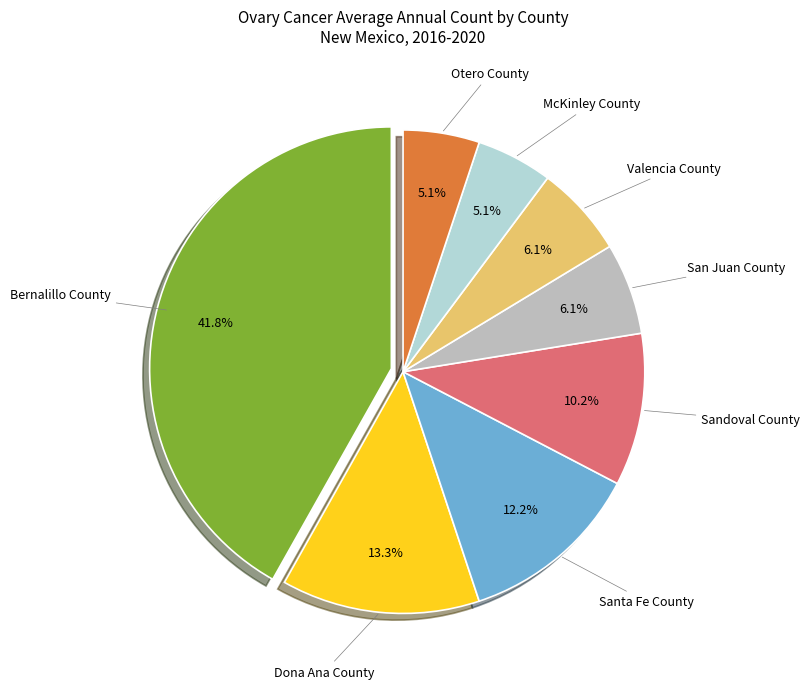

To the nearest percent, what is the average slice percentage?

12%